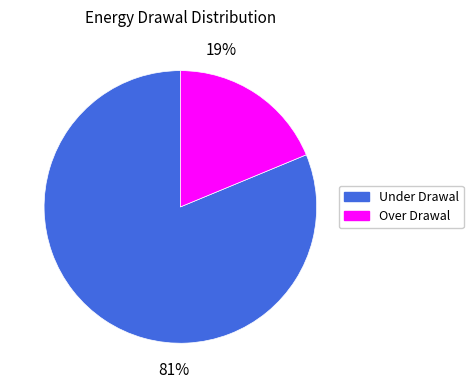

How many slices are in this pie chart?

2